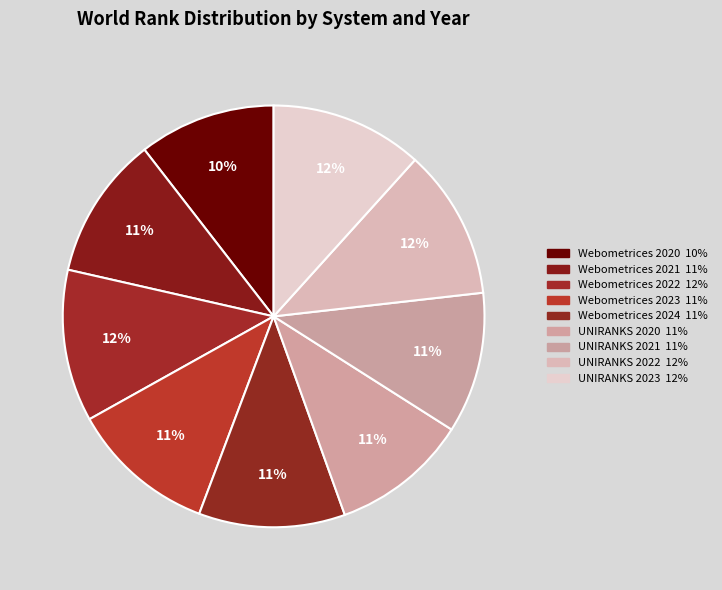

True or false: Webometrices 2021 accounts for 11% of the total.

True